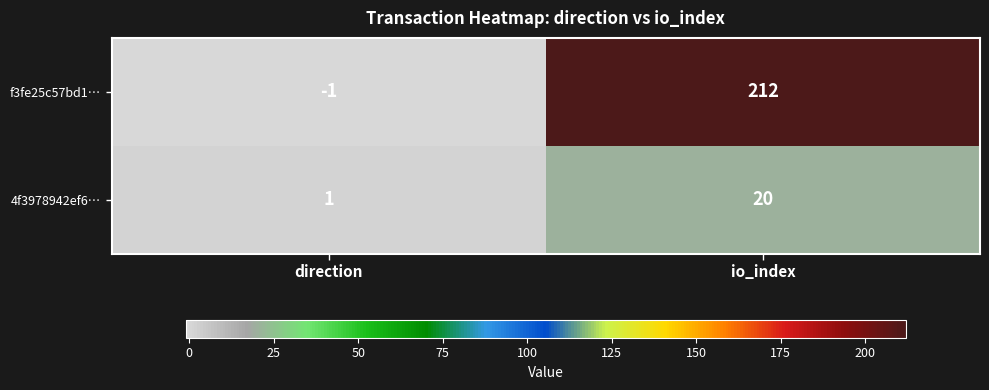

What is the maximum value for 4f3978942ef6…?

20